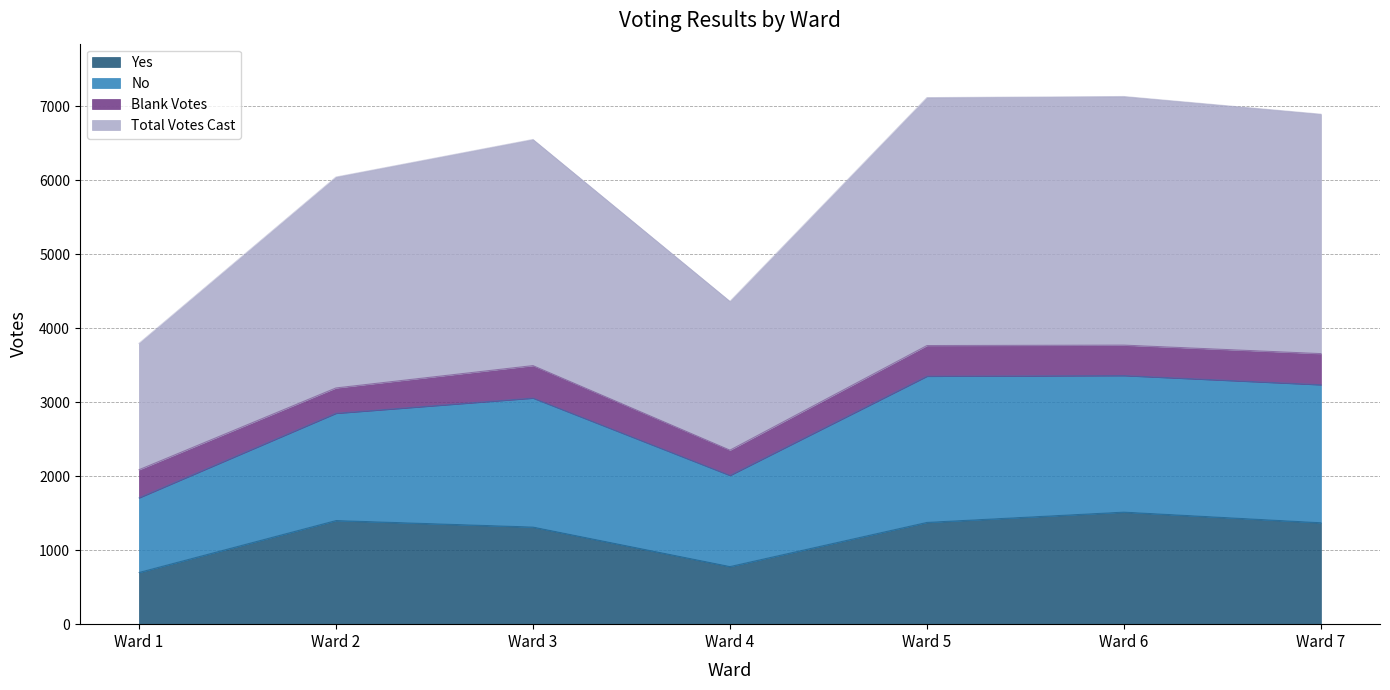

What is the maximum value for Yes?

1515